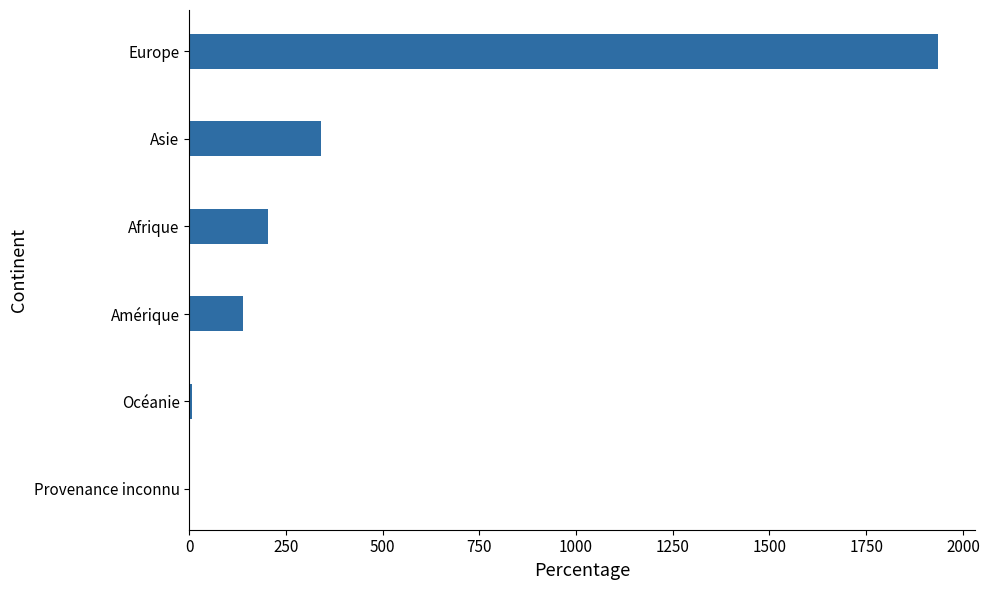

Read the value at Afrique.

203